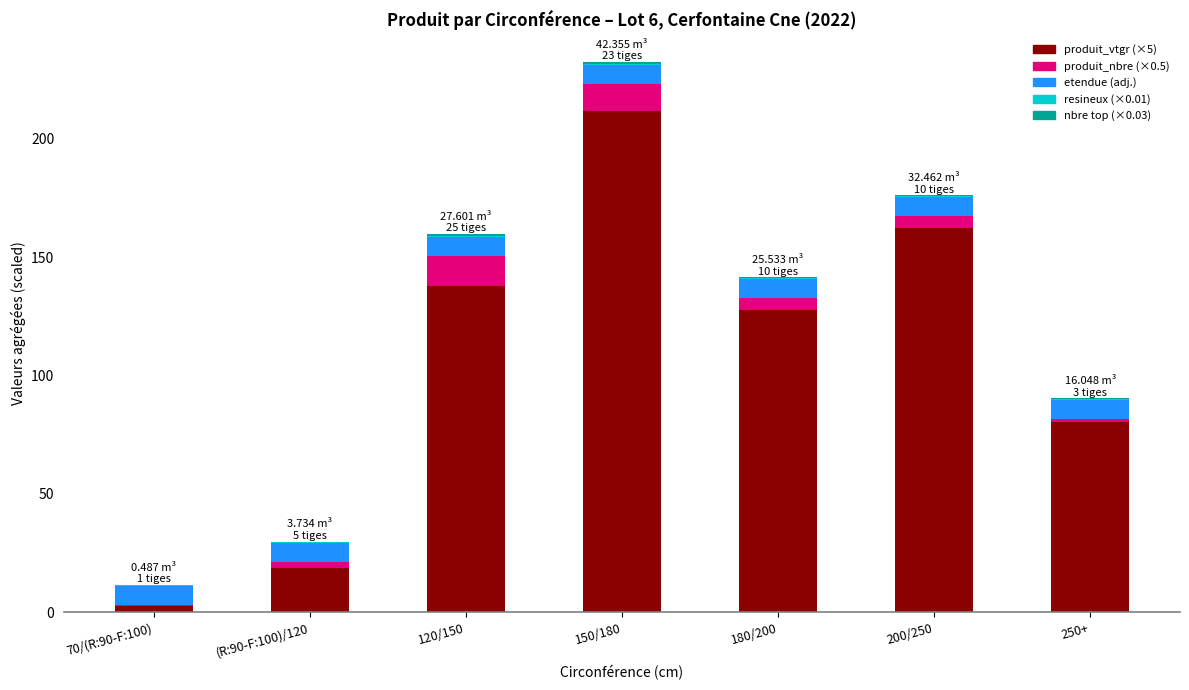

At which category is the sum across all series the highest?

150/180